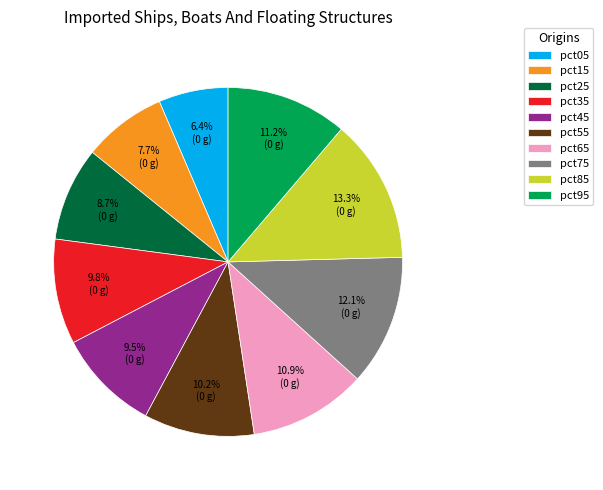

Is there a majority slice in this chart?

No